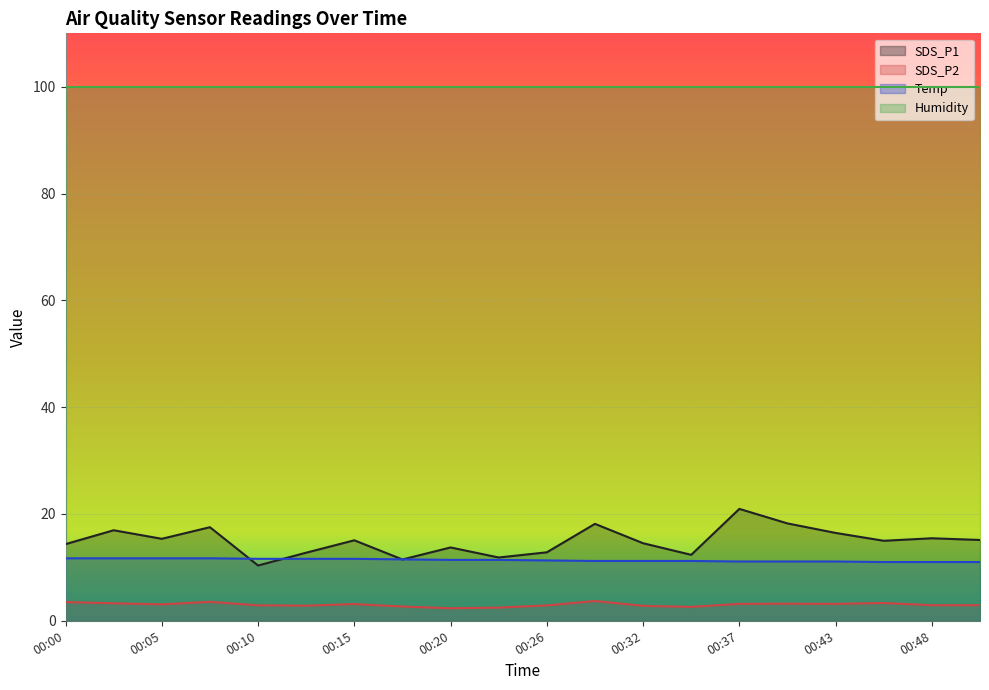

What is the difference between the maximum and minimum values in the SDS_P2 series?

1.4